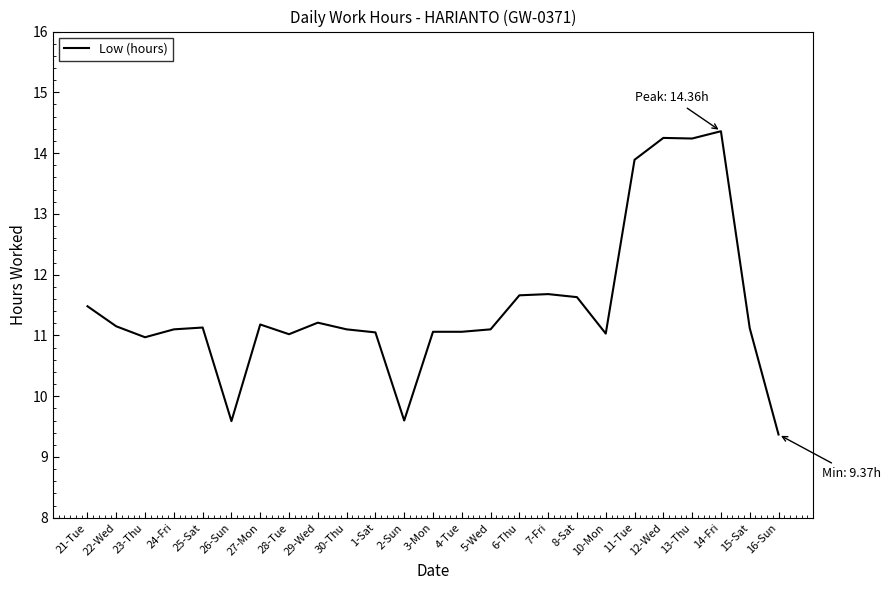

Is it true that the value at 26-Sun is 9.6?

True